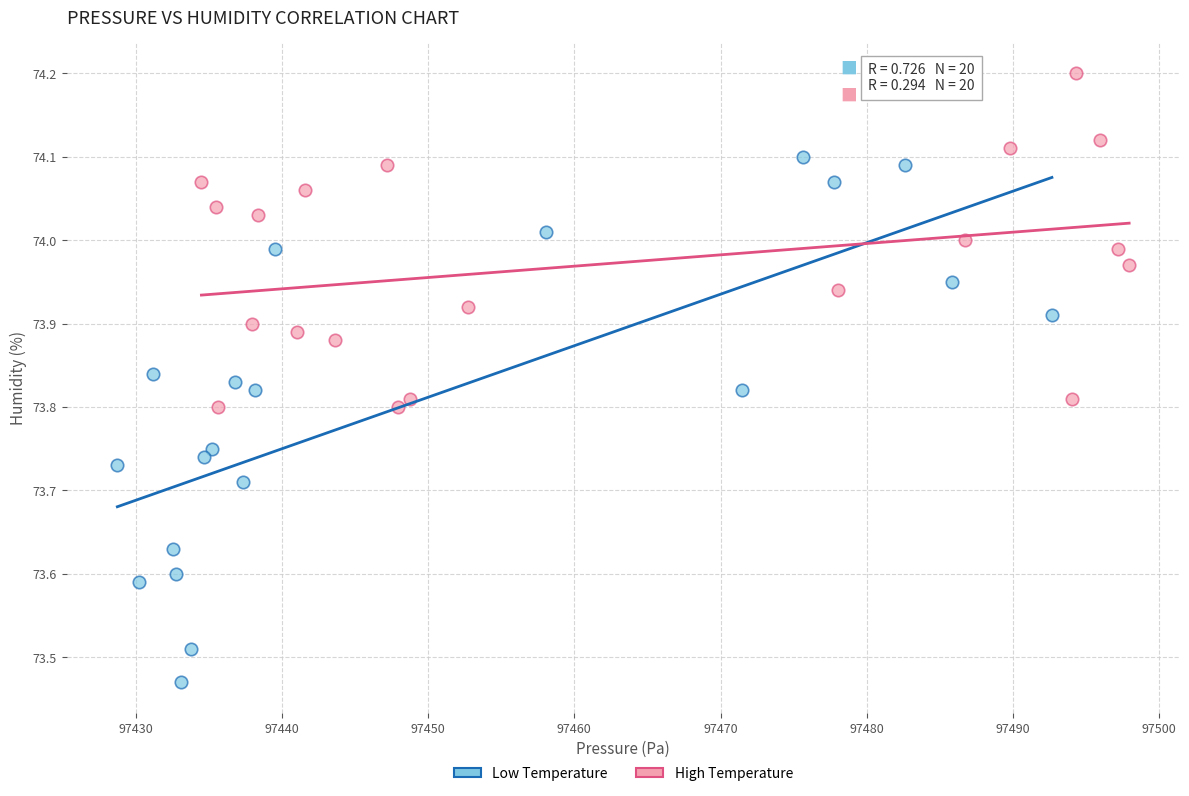

Which series contains the highest Y value?

High Temperature